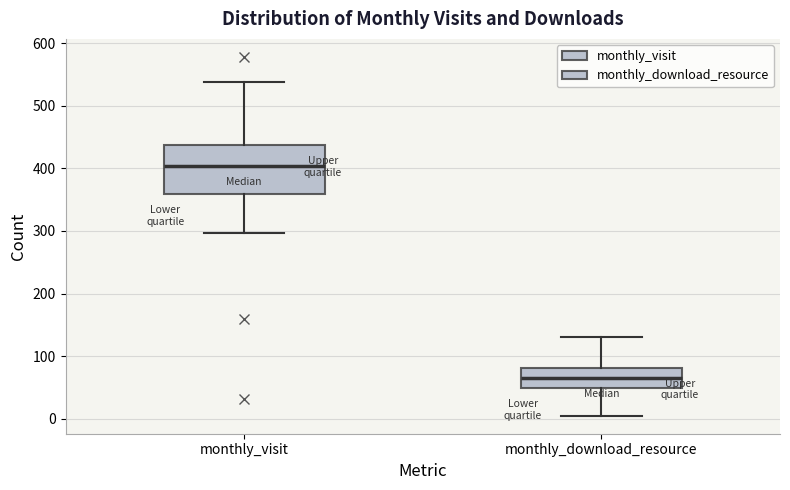

Reading left to right, read every box against the y-axis: the position of its median line, the range the box covers, and the ends of its whiskers. The values are not printed on the chart, so give them approximately, as read against the axis.

monthly_visit: median 400, box 360 to 440, whiskers 300 to 540
monthly_download_resource: median 70, box 50 to 80, whiskers 10 to 130